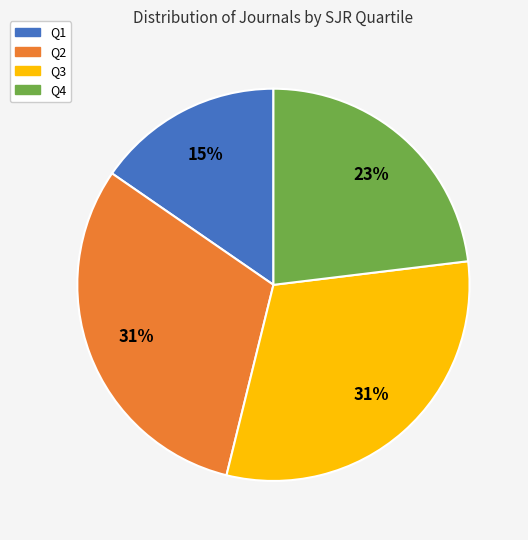

Is it true that Q4 is 35% of the pie?

False